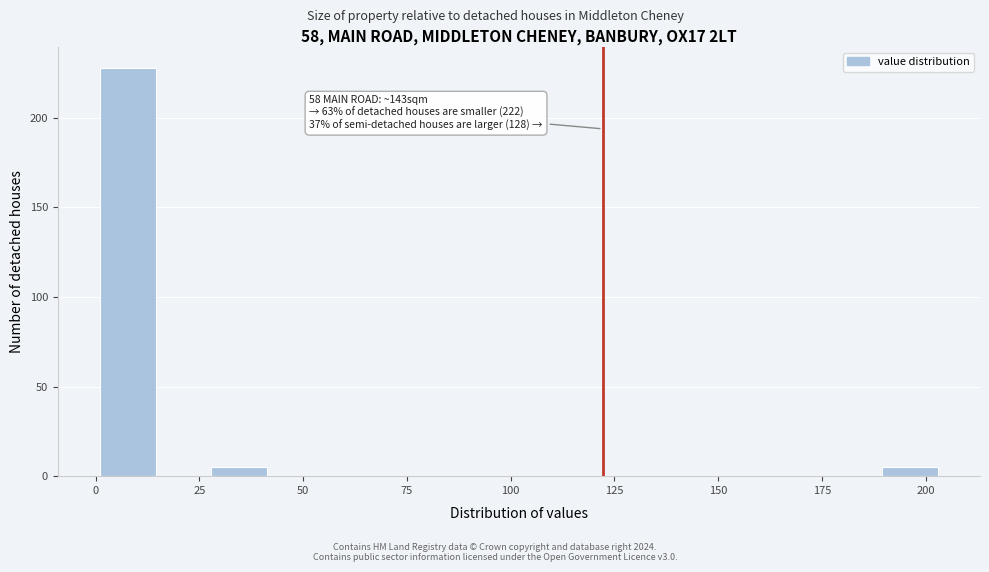

Read against the x-axis, roughly where is the centre of the tallest bar?

10